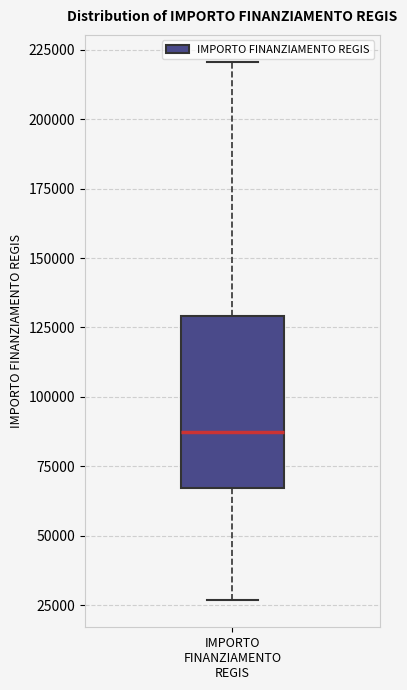

Read this box plot against the y-axis: the position of the median line, the range covered by the box, and the ends of both whiskers. The values are not printed on the chart, so give them approximately, as read against the axis.

median 85000, box 65000 to 130000, whiskers 25000 to 220000